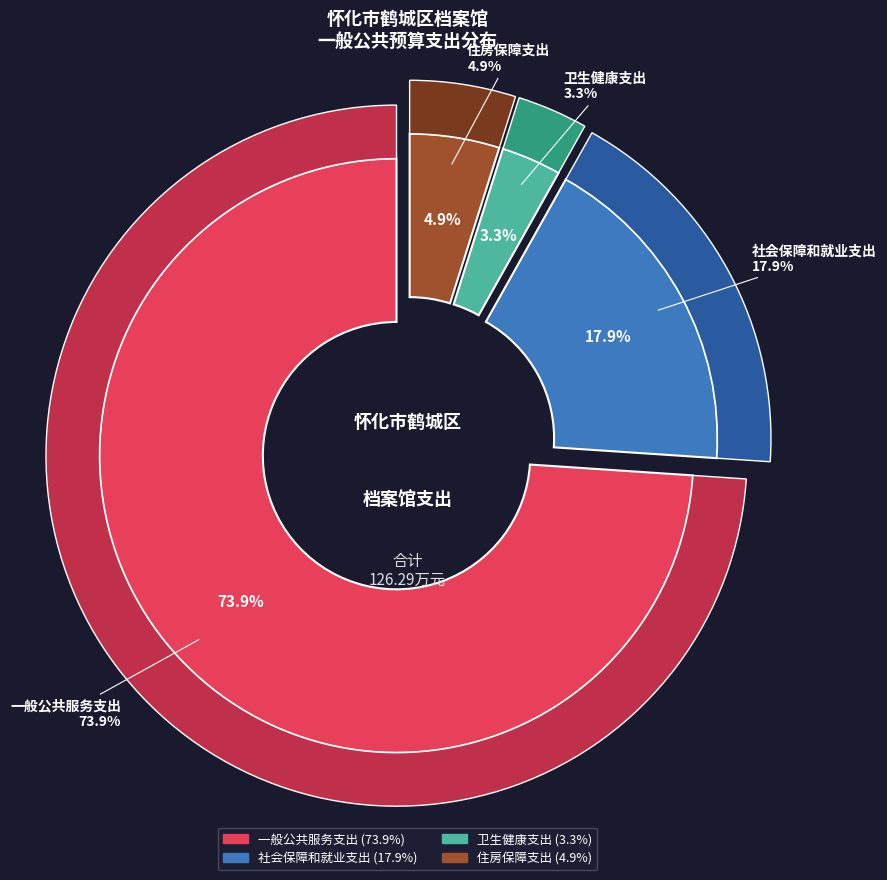

Which category has the smallest portion of the pie?

卫生健康支出